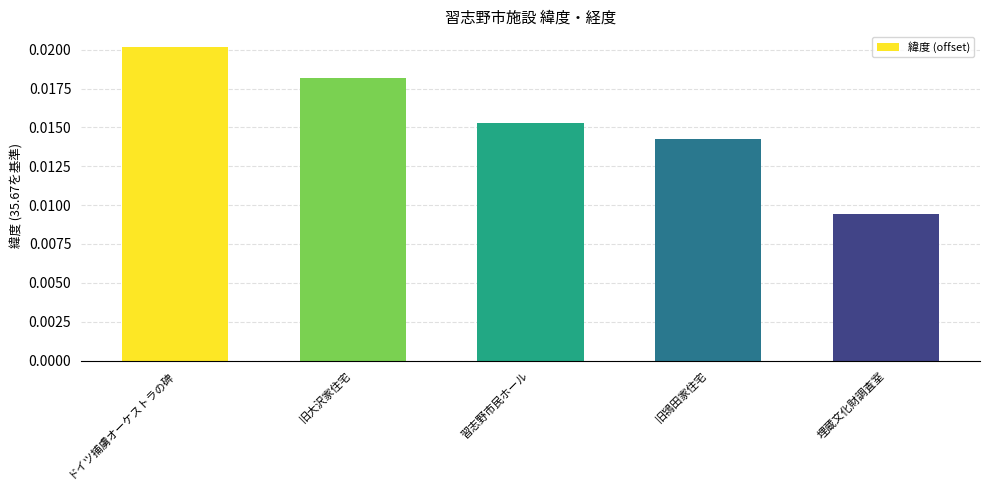

Between 旧鴇田家住宅 and 旧大沢家住宅, which is larger?

旧大沢家住宅